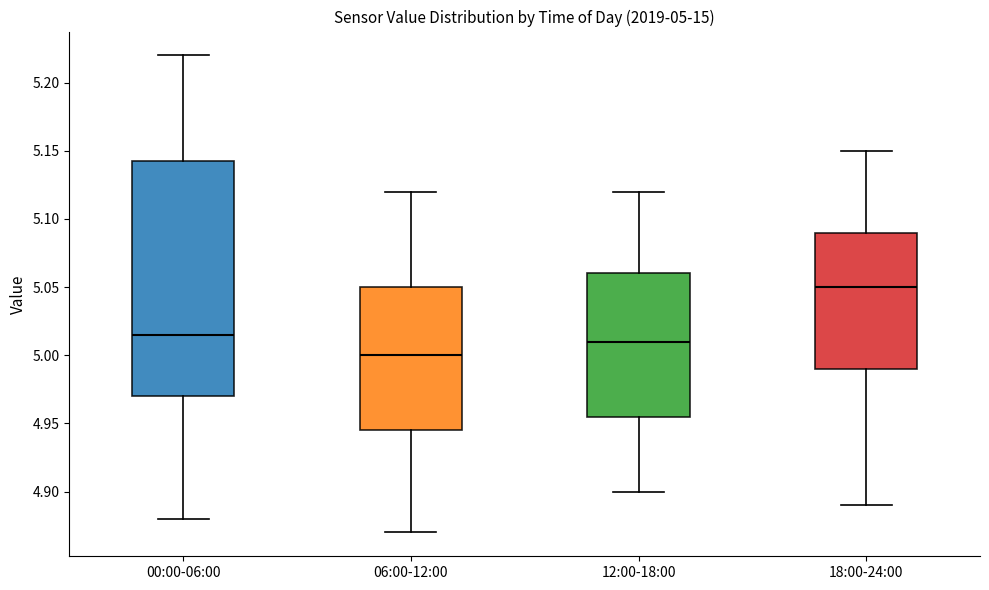

Which box has the highest median line?

18:00-24:00